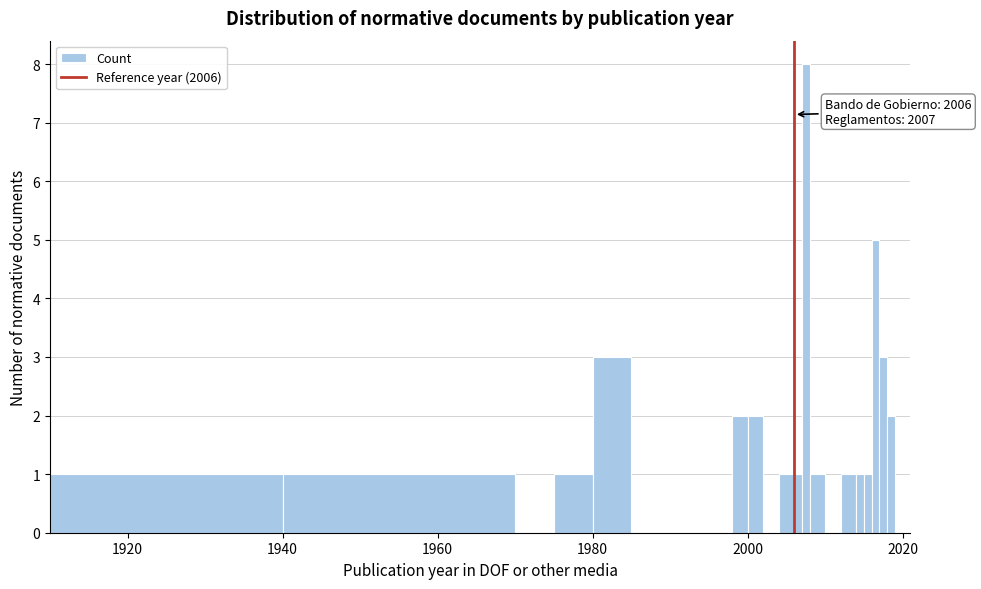

Read against the x-axis, roughly where is the centre of the tallest bar?

2008